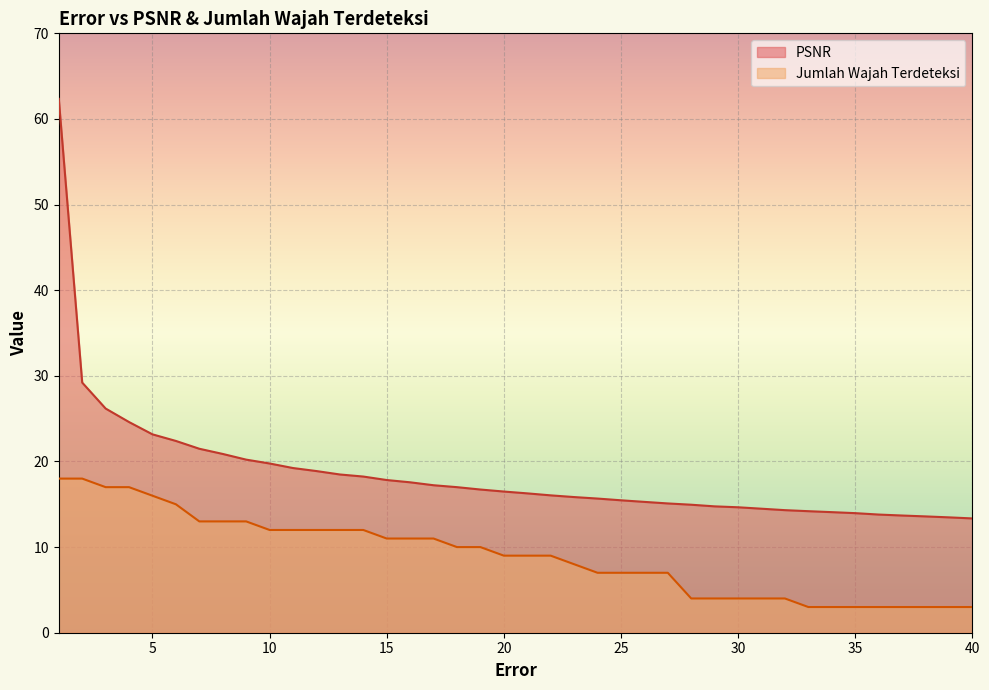

True or false: PSNR and Jumlah Wajah Terdeteksi cross at least once.

False